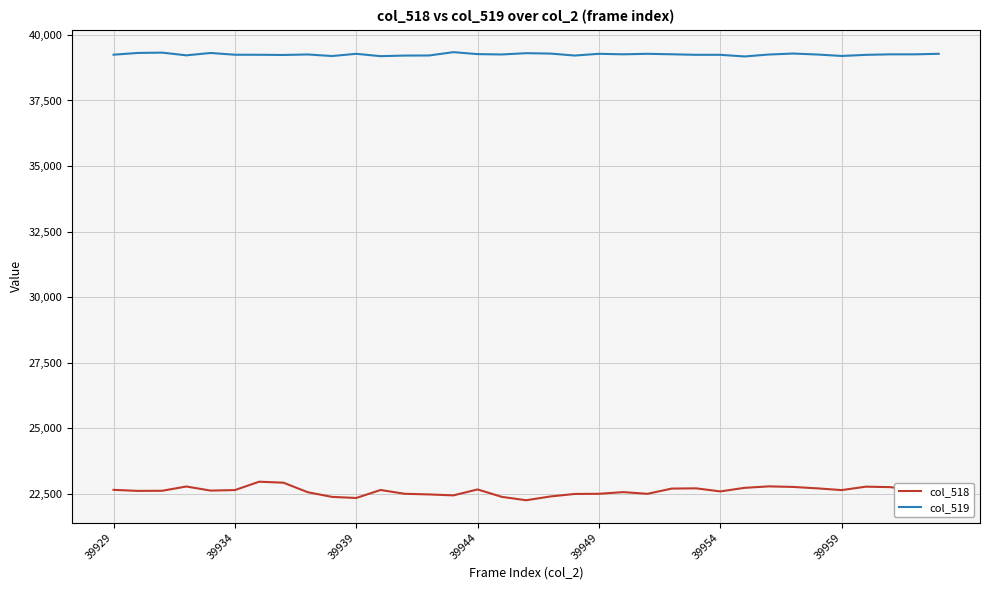

What is the smallest value displayed?

22245